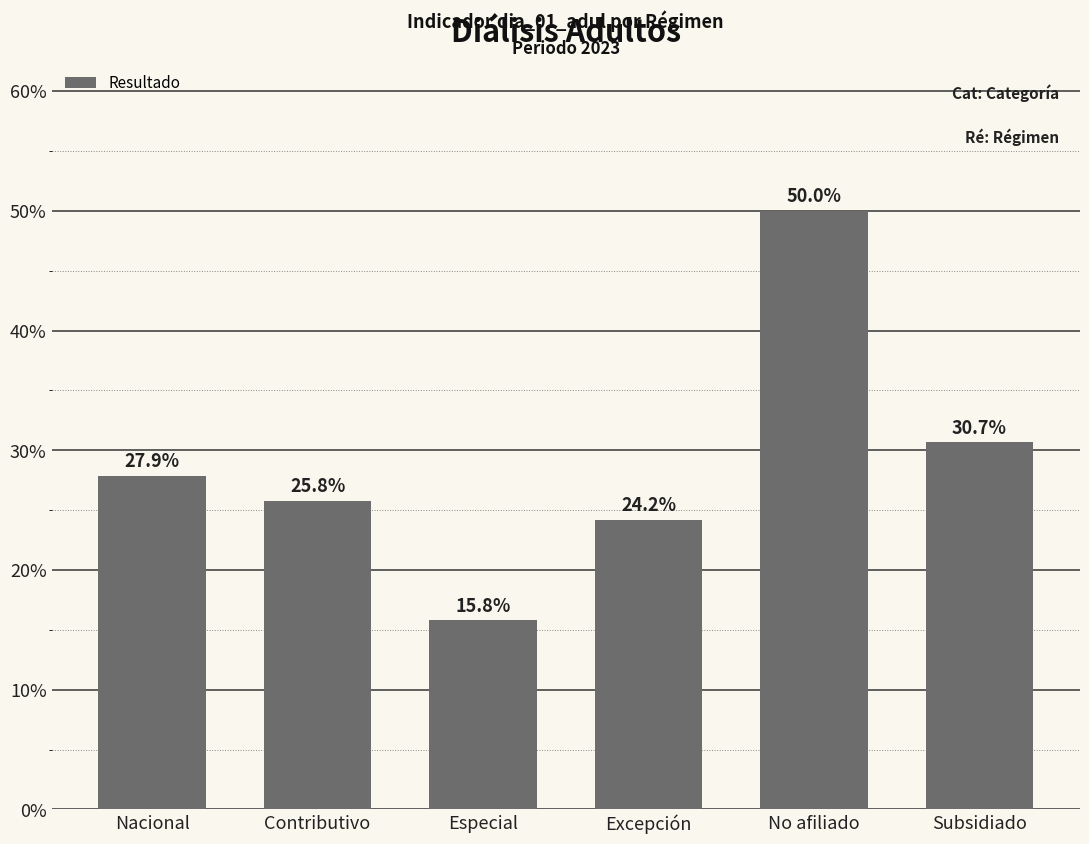

Rank the categories by value from highest to lowest.

No afiliado, Subsidiado, Nacional, Contributivo, Excepción, Especial